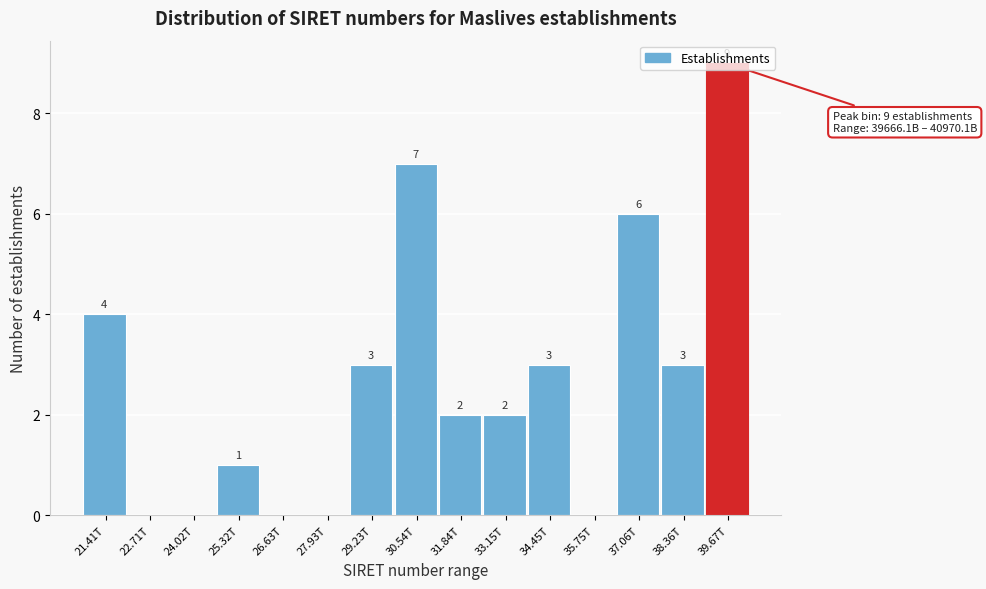

What is the sum of the values at 33.15T and 34.45T?

5